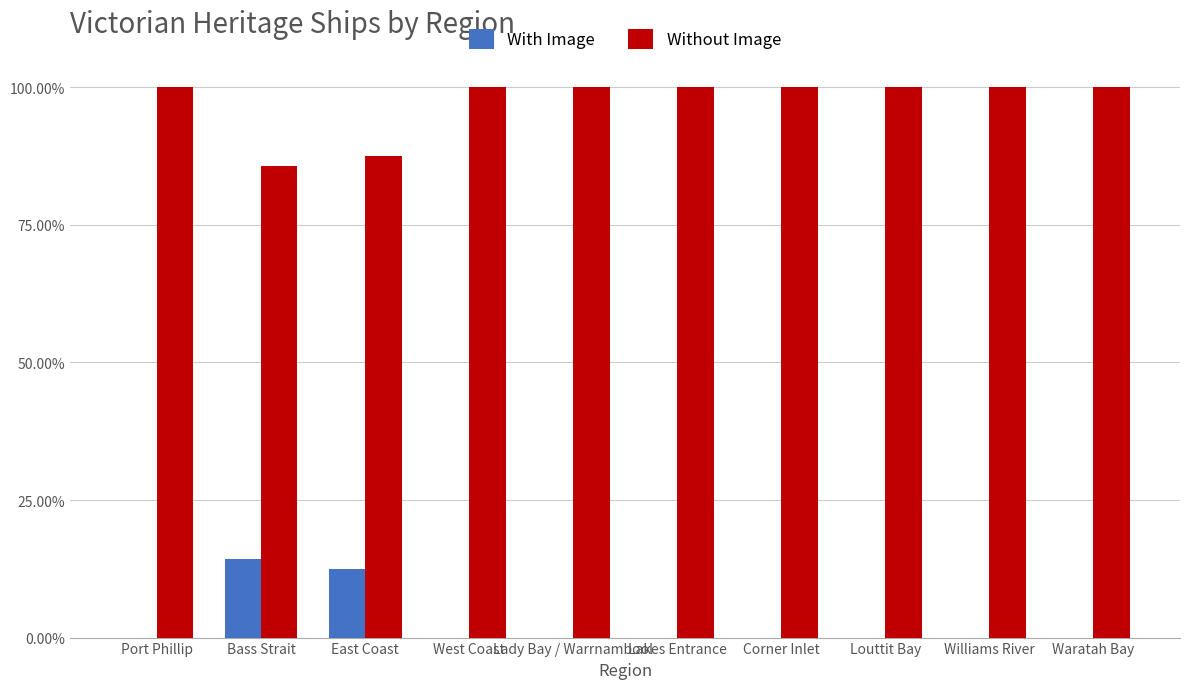

Which category has the lowest value across all series?

Port Phillip